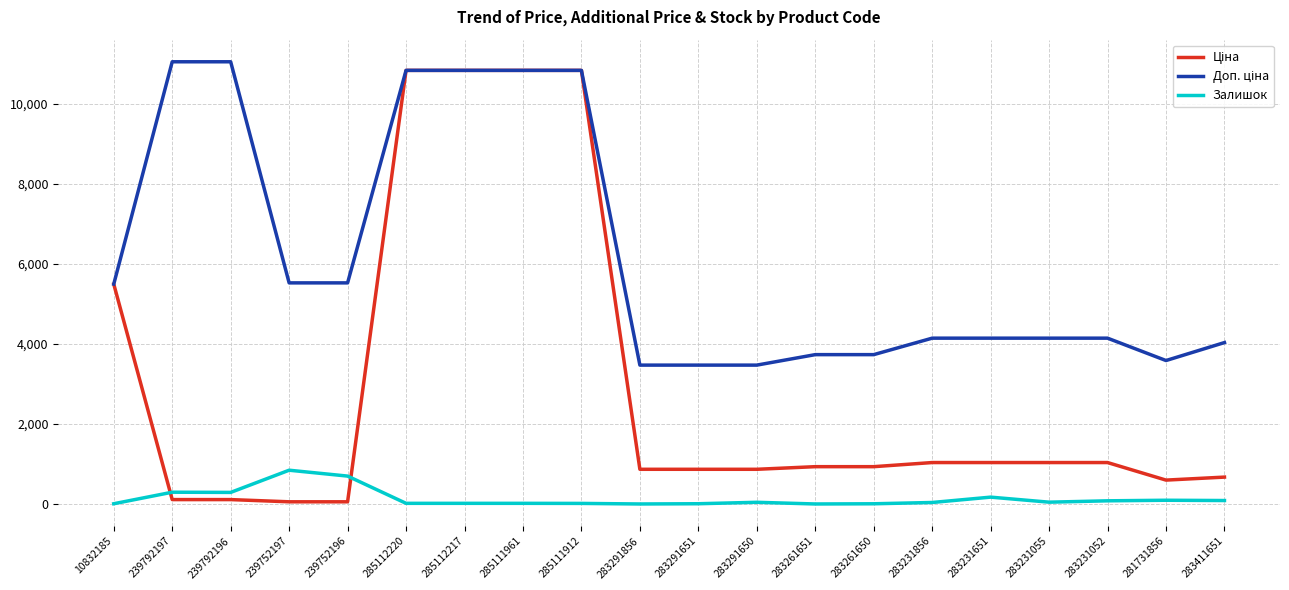

The value of Залишок at 239752197 is 845.0. True or false?

True